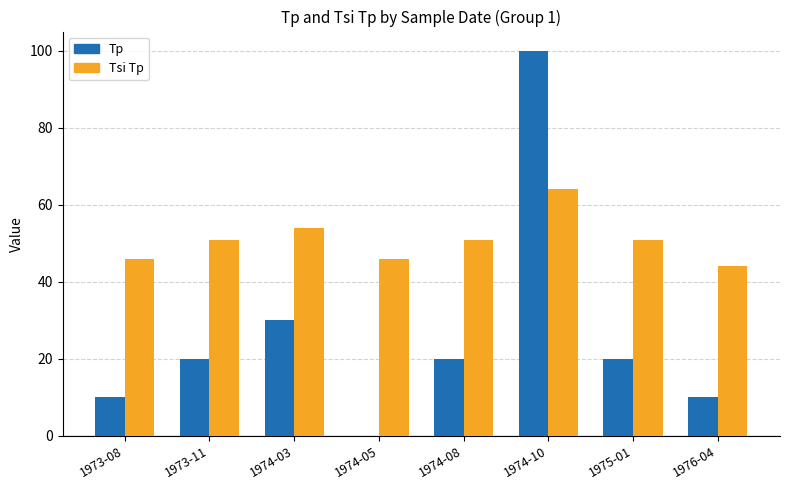

The value of Tsi Tp at 1975-01 is 84. True or false?

False